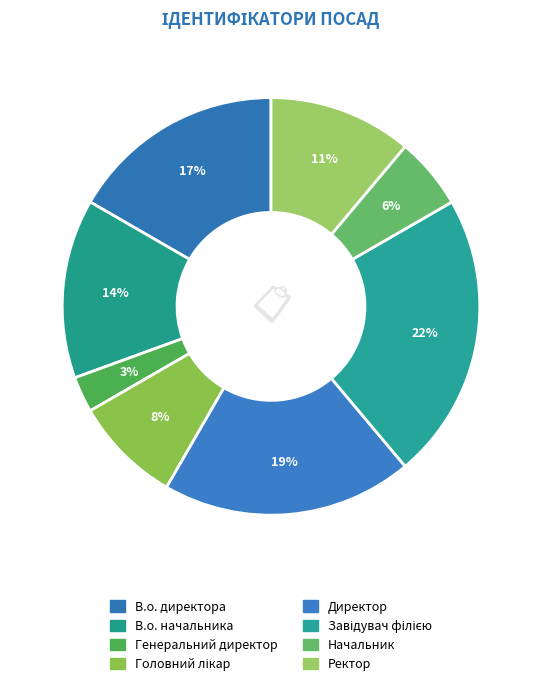

How many segments does this pie chart have?

8